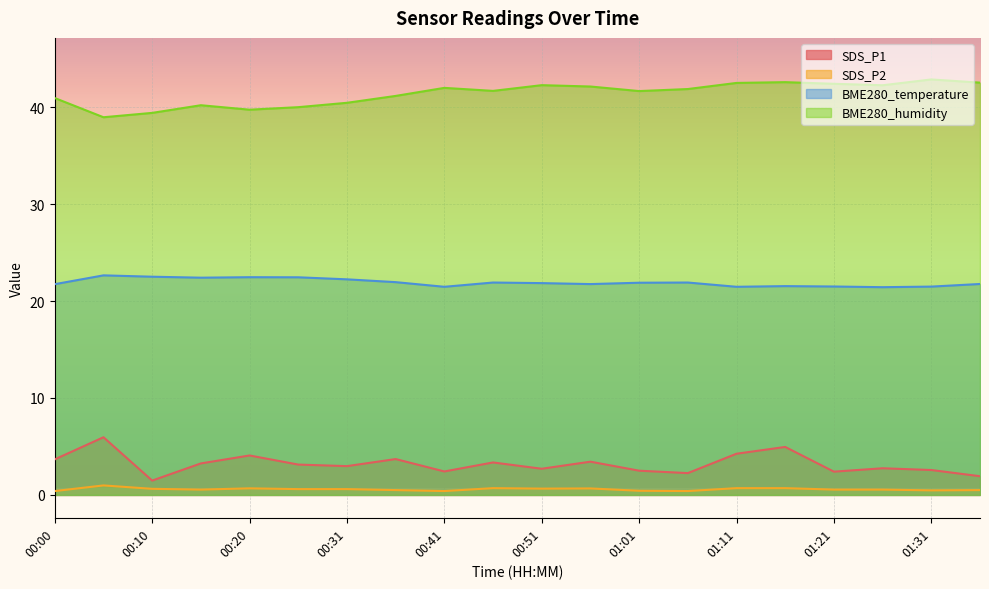

Reading right to left, extract all data points from this chart.

SDS_P1: 1.9	2.6	2.8	2.4	5.0	4.2	2.2	2.5	3.4	2.7	3.4	2.4	3.7	3.0	3.1	4.1	3.2	1.5	6.0	3.7
SDS_P2: 0.5	0.5	0.6	0.6	0.7	0.7	0.4	0.4	0.7	0.7	0.7	0.4	0.5	0.6	0.6	0.7	0.6	0.6	1.0	0.4
BME280_temperature: 21.8	21.5	21.4	21.5	21.5	21.5	21.9	21.9	21.8	21.9	21.9	21.5	21.9	22.2	22.4	22.5	22.4	22.5	22.6	21.7
BME280_humidity: 42.5	42.9	42.3	42.4	42.6	42.5	41.9	41.7	42.1	42.3	41.7	42.0	41.2	40.5	40.0	39.7	40.2	39.4	39.0	40.9